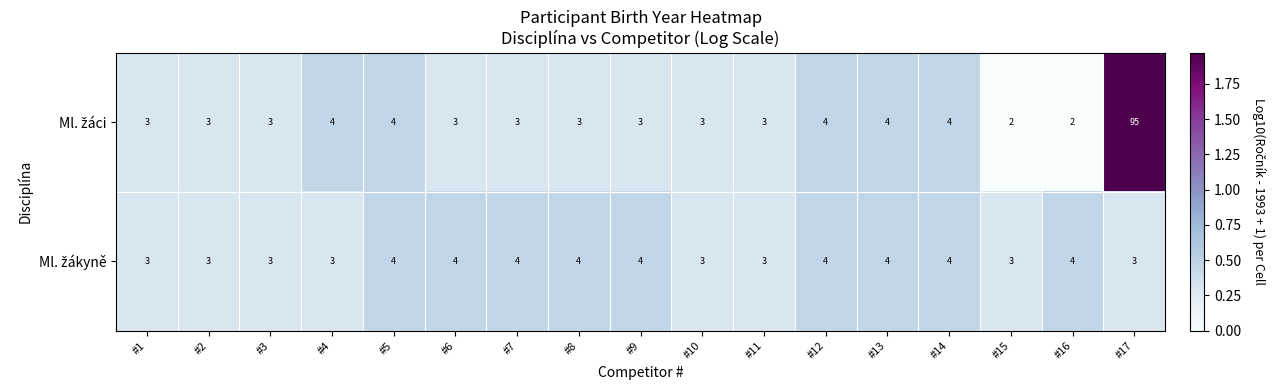

Which category has the highest value across all series?

#17